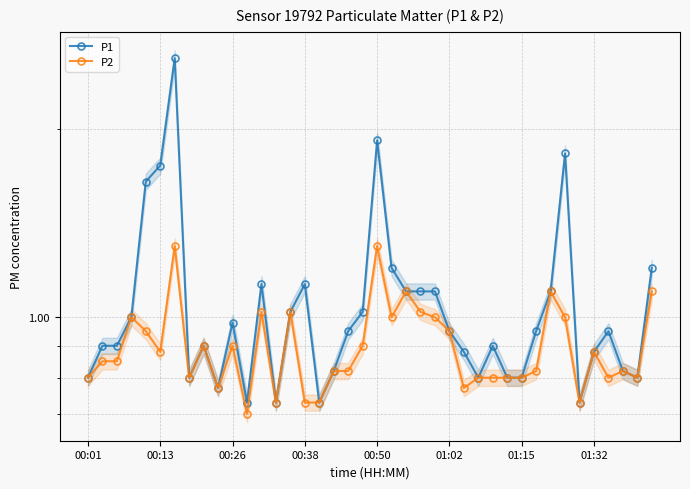

True or false: P2 and P1 intersect in this chart.

False